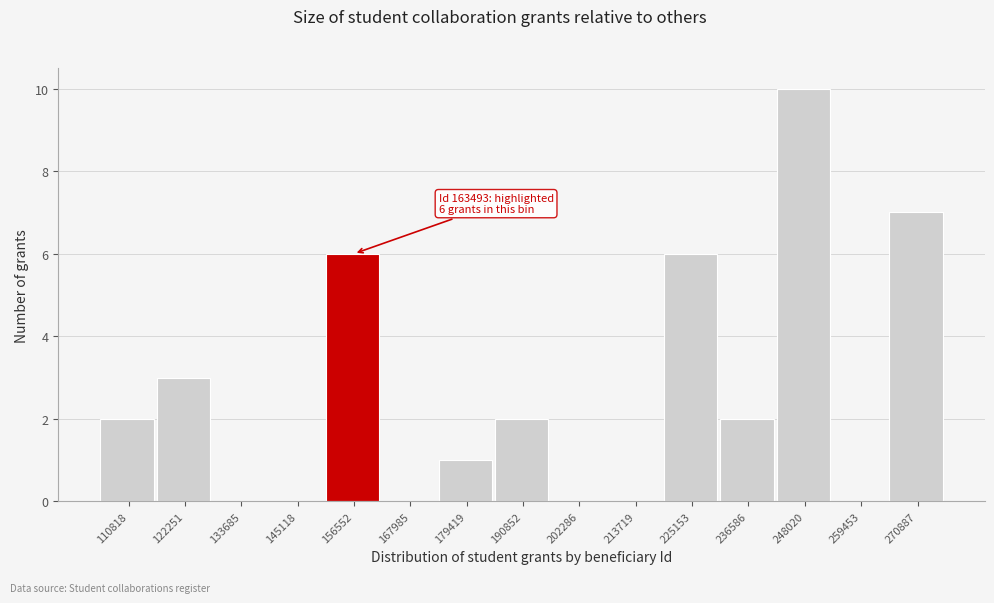

Reading right to left, list all the values displayed in this chart.

270887=7	259453=0	248020=10	236586=2	225153=6	213719=0	202286=0	190852=2	179419=1	167985=0	156552=6	145118=0	133685=0	122251=3	110818=2